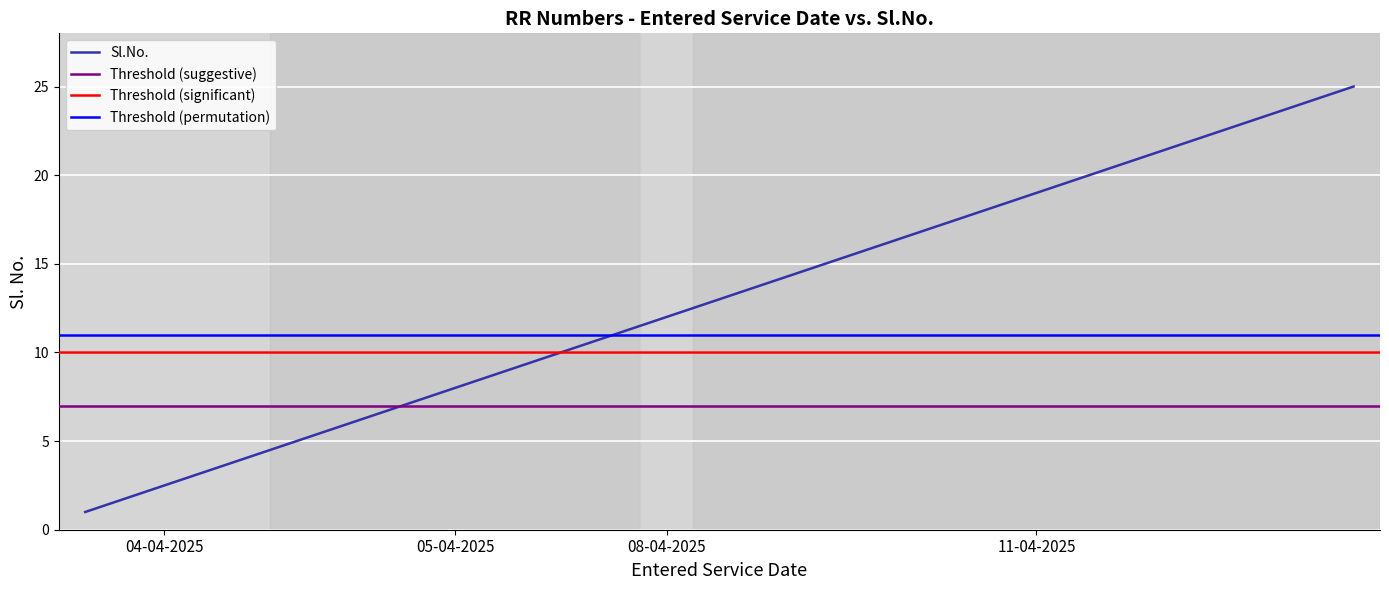

Is it true that Sl.No. equals 13 at 05-04-2025?

False